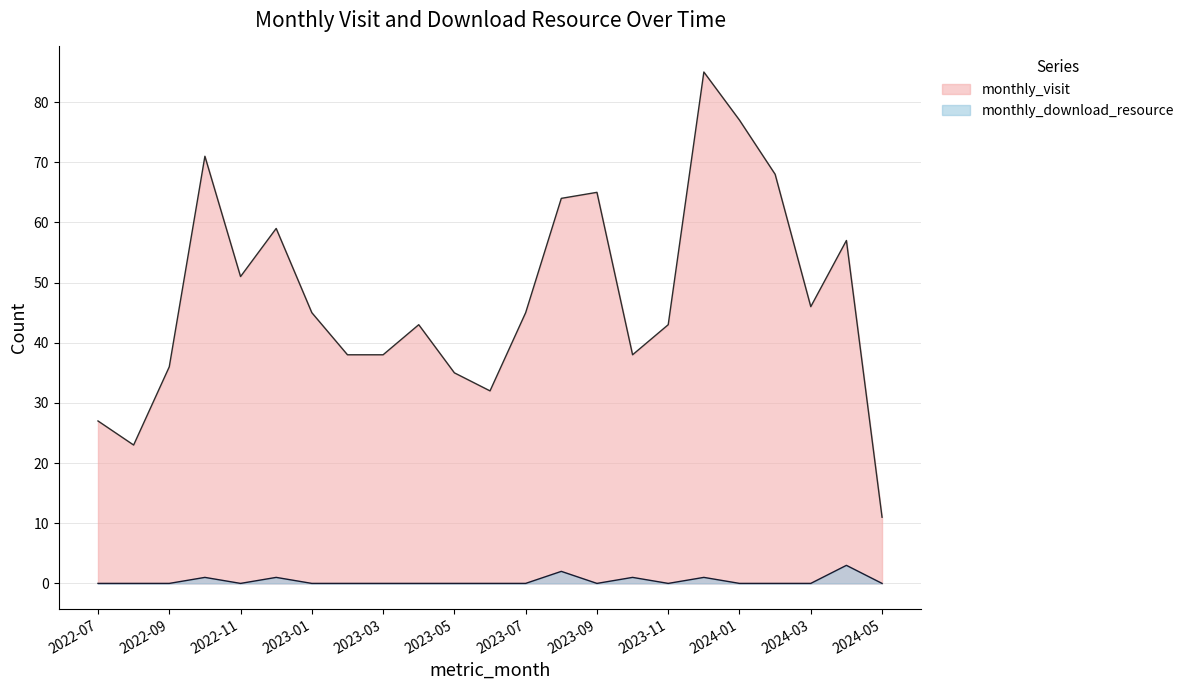

How many distinct data groups are displayed?

2